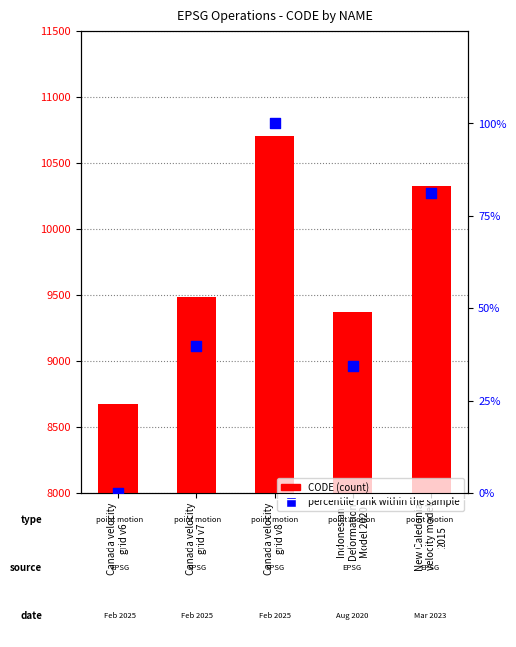

Is the value of percentile rank within the sample at Canada velocity
grid v6 greater than the value of CODE at New Caledonia
velocity model
2015?

No